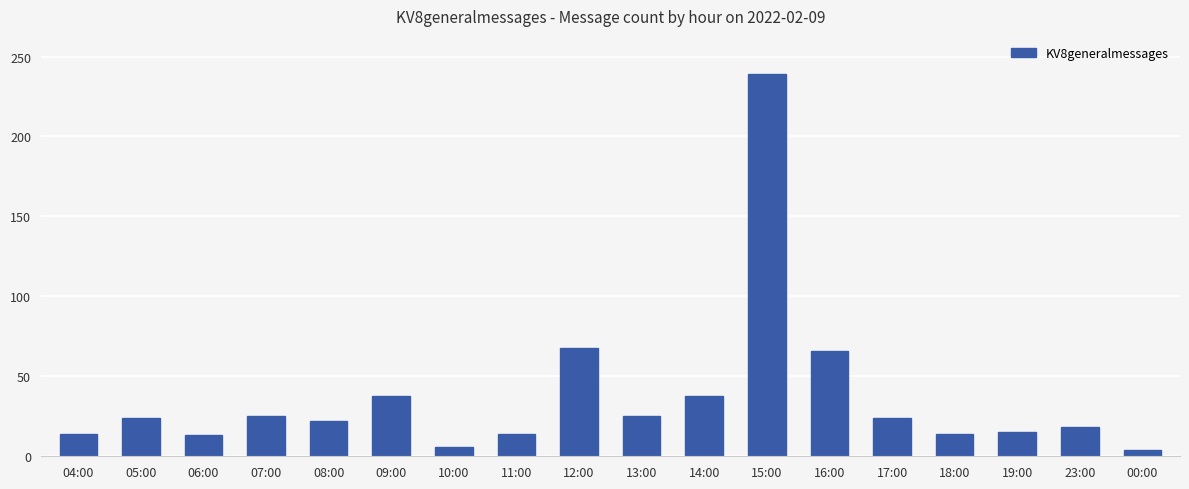

What is the difference between the maximum and second lowest values?

233